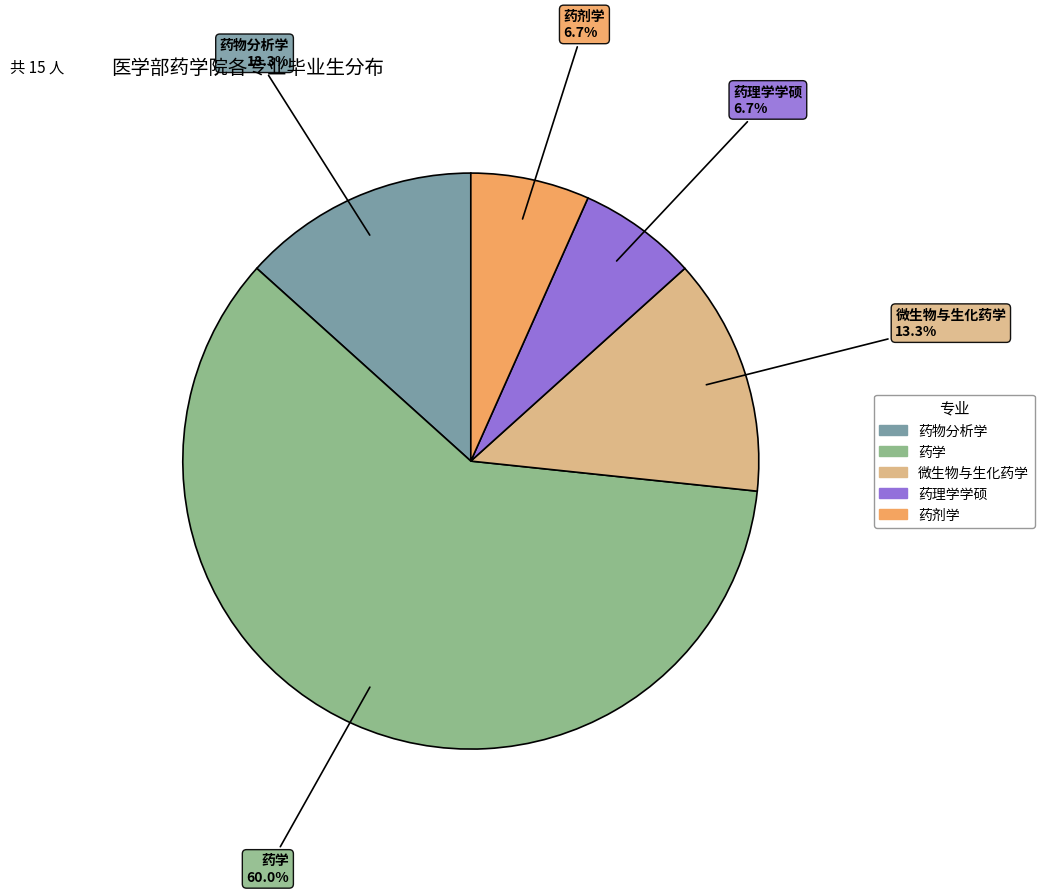

Which slice represents more than half of the pie?

药学